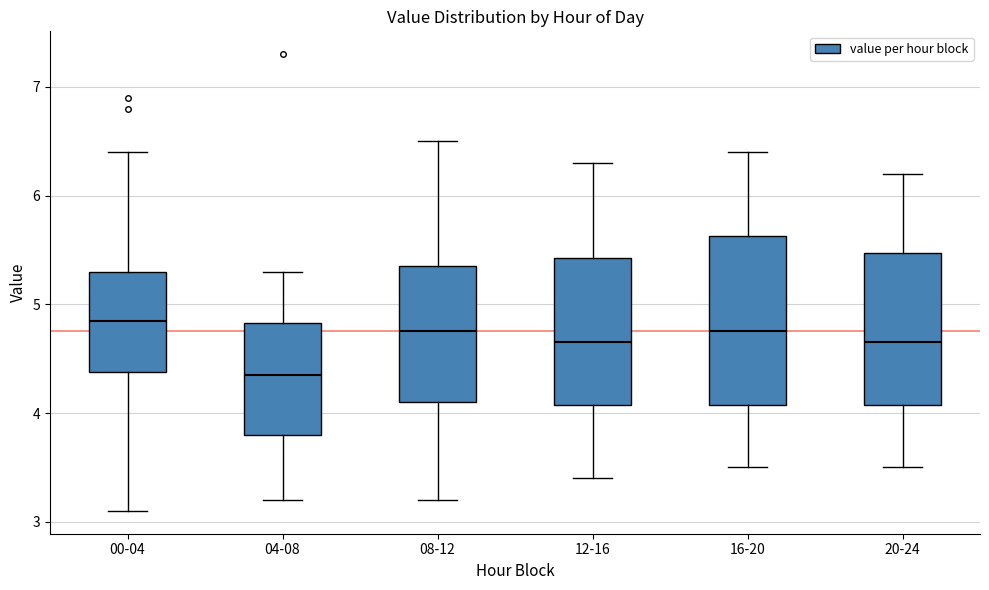

Where is the lower edge of the box for 16-20 on the y-axis? The values are not printed on the chart, so give them approximately, as read against the axis.

4.1